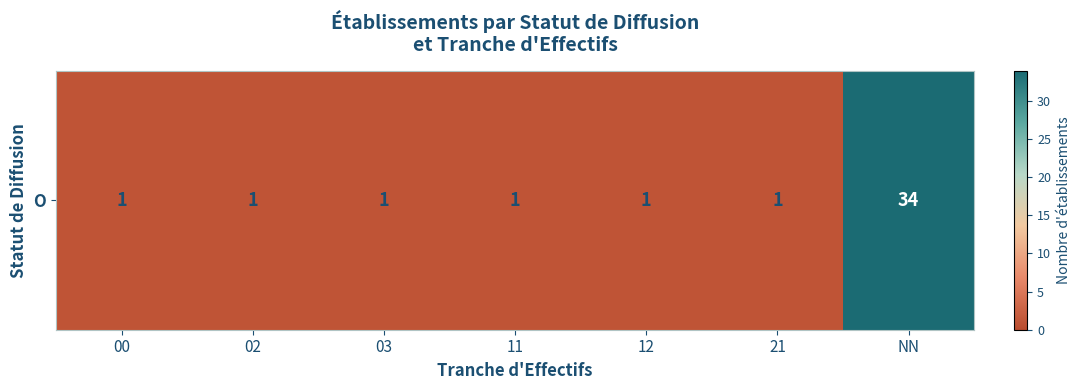

What is the difference between the maximum and minimum values?

33